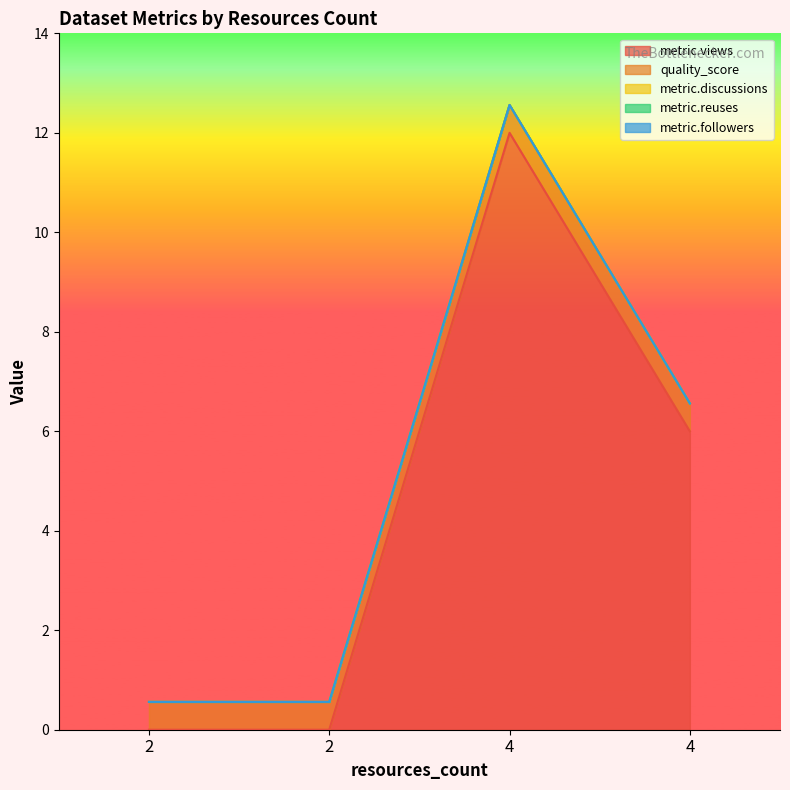

Which series has the largest total across all categories?

metric.views